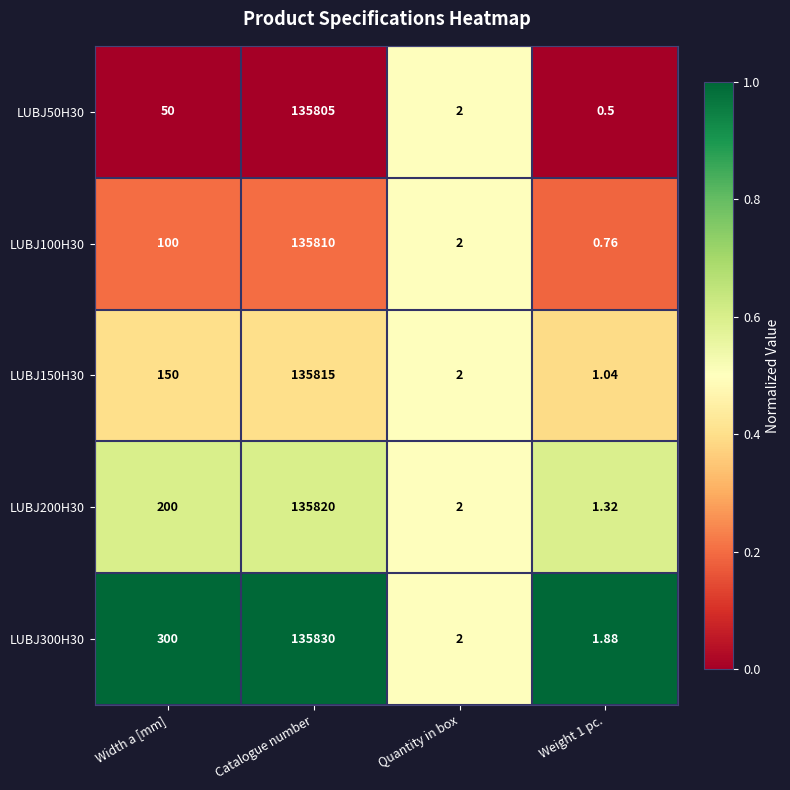

Where is LUBJ150H30 nearest to the value 67908?

Width a [mm]